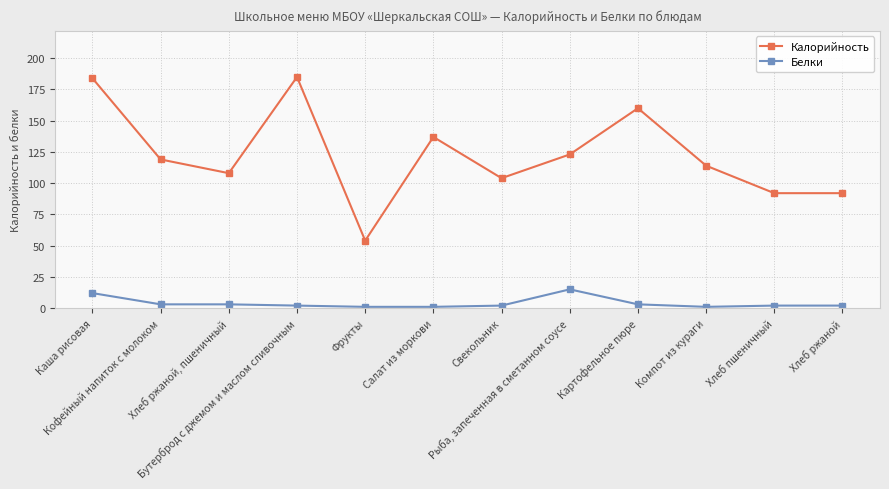

Rank the series by their average value, from highest to lowest.

Калорийность, Белки